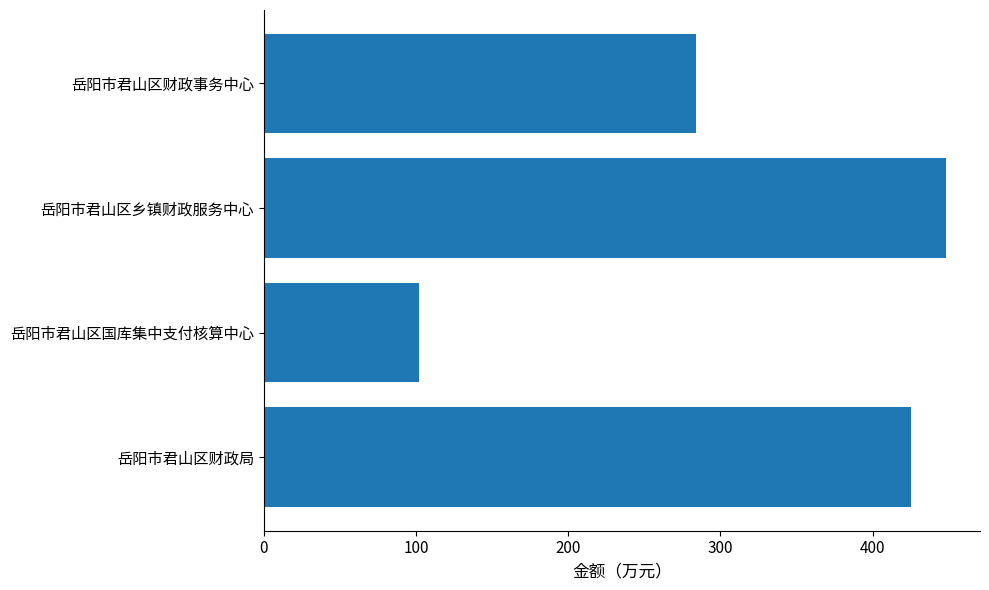

List the labels in order of value, largest first.

岳阳市君山区乡镇财政服务中心, 岳阳市君山区财政局, 岳阳市君山区财政事务中心, 岳阳市君山区国库集中支付核算中心